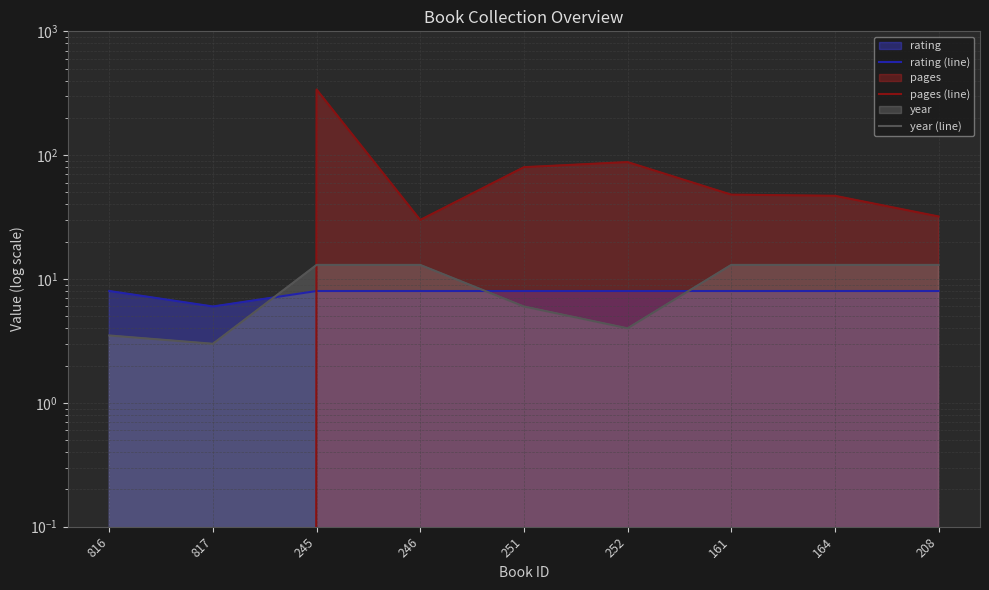

How many lines are shown in the chart?

3